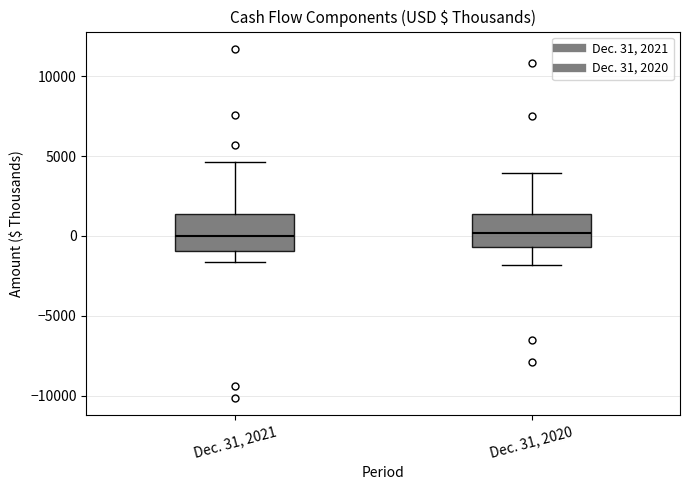

Where is the lower edge of the box for Dec. 31, 2021 on the y-axis? The values are not printed on the chart, so give them approximately, as read against the axis.

-1000